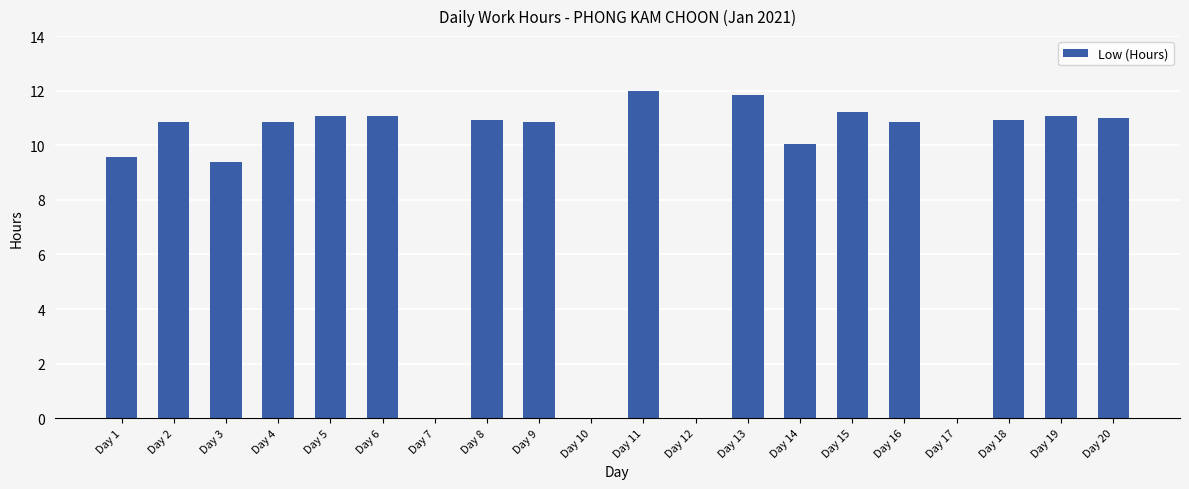

The value at Day 19 is 11.1. True or false?

True